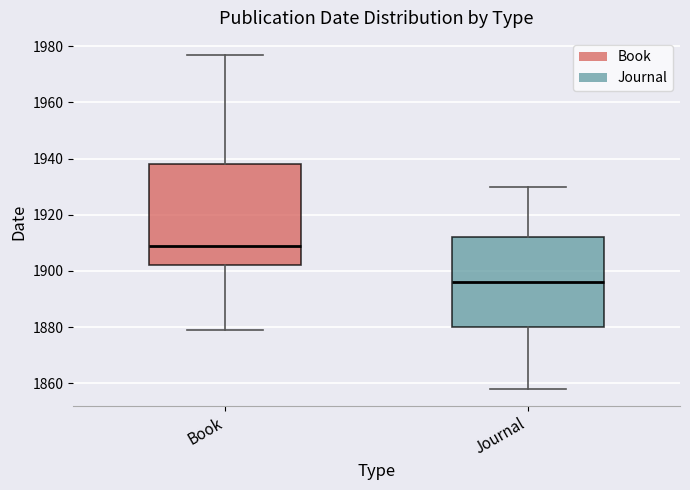

Which box is the tallest, from its lower edge to its upper edge?

Book